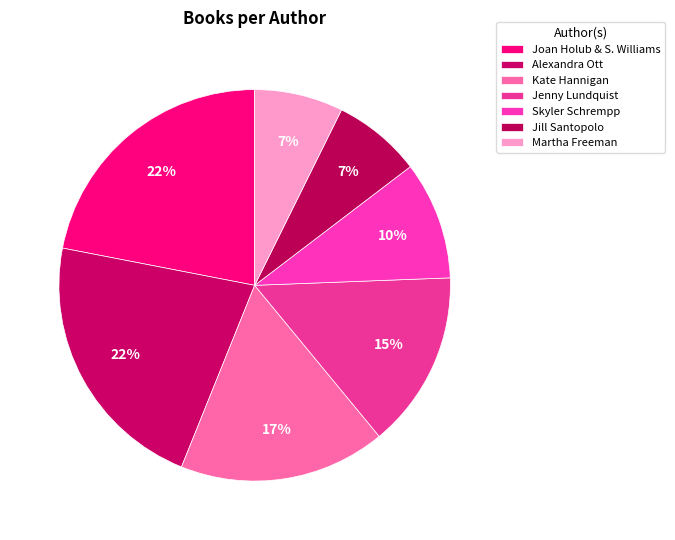

True or false: Skyler Schrempp accounts for 15% of the total.

False